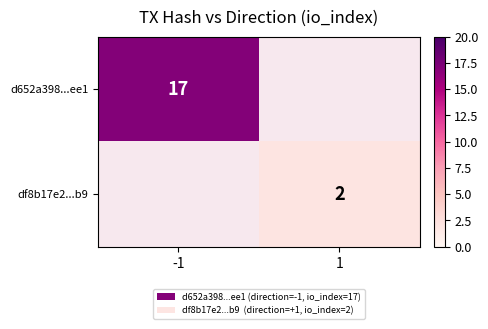

True or false: d652a398...ee1 has a value of 7 at -1.

False